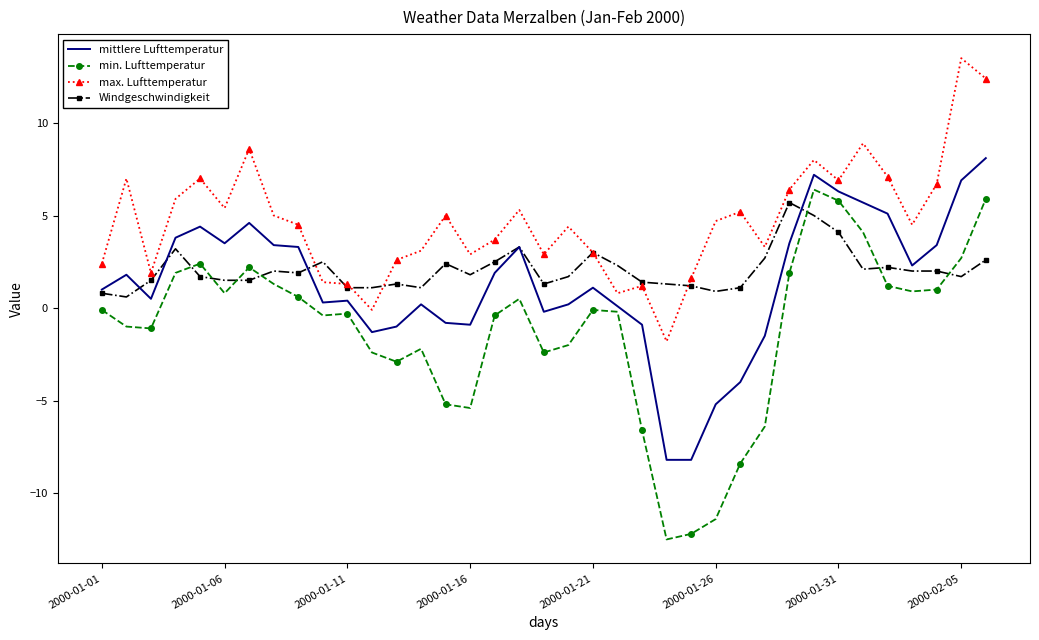

True or false: mittlere Lufttemperatur and max. Lufttemperatur cross at least once.

False